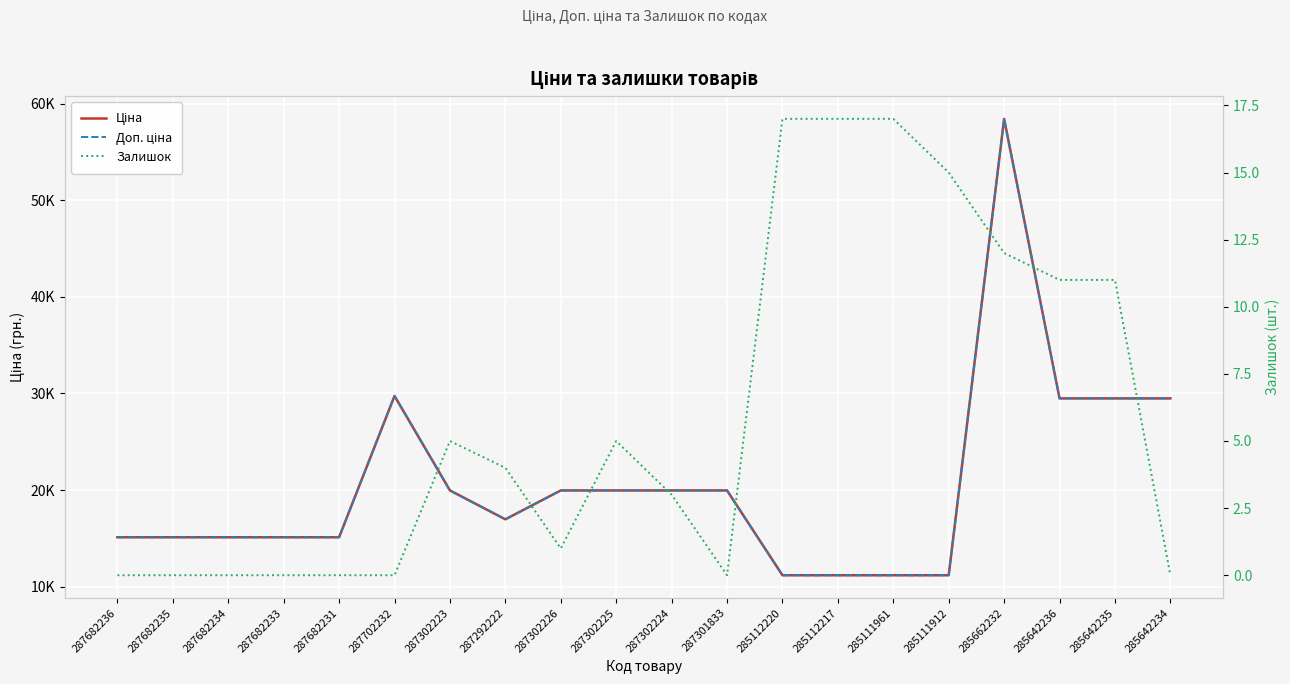

Is the value of Доп. ціна at 285642234 greater than the value of Залишок at 287301833?

Yes